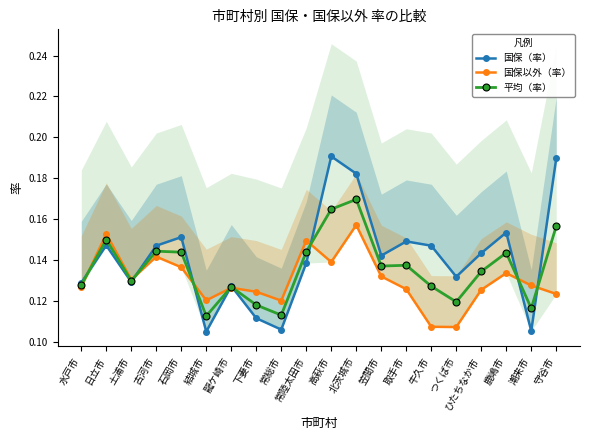

What is the sum of the 国保（率） values at 潮来市 and つくば市?

0.2